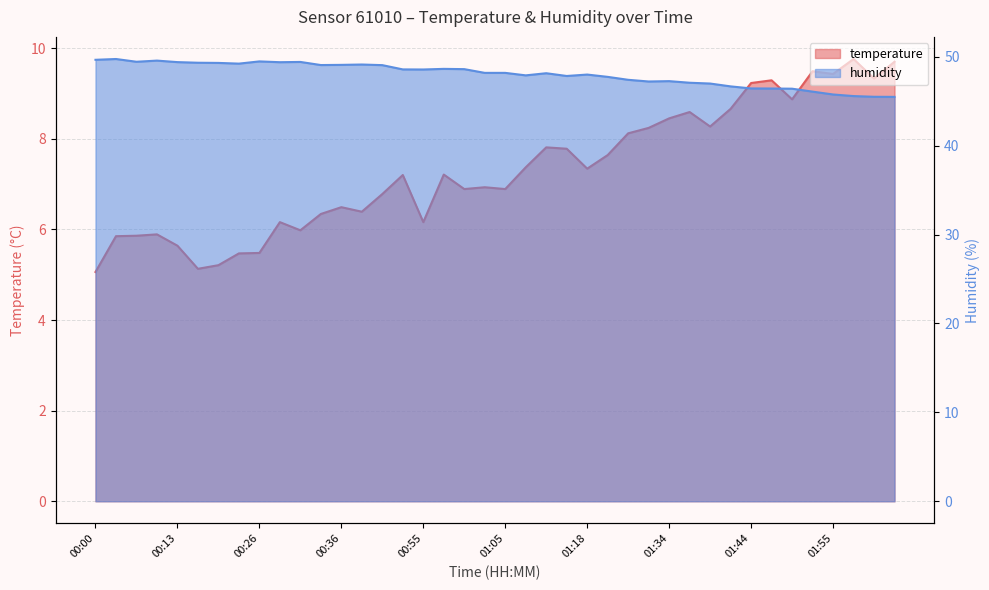

True or false: humidity and temperature cross at least once.

False